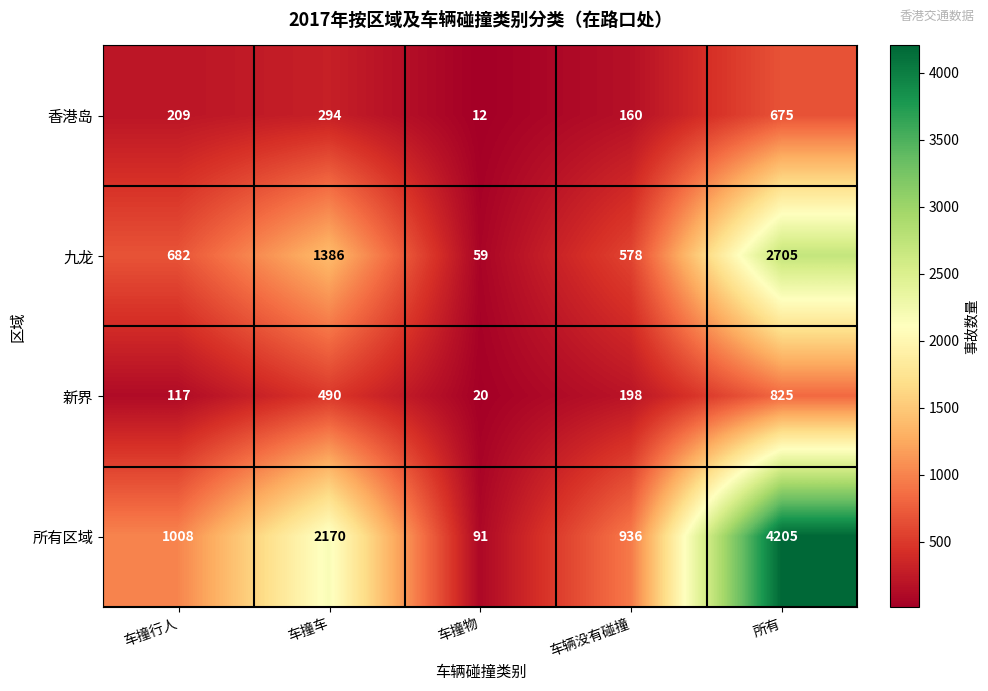

How many series are shown in this chart?

4